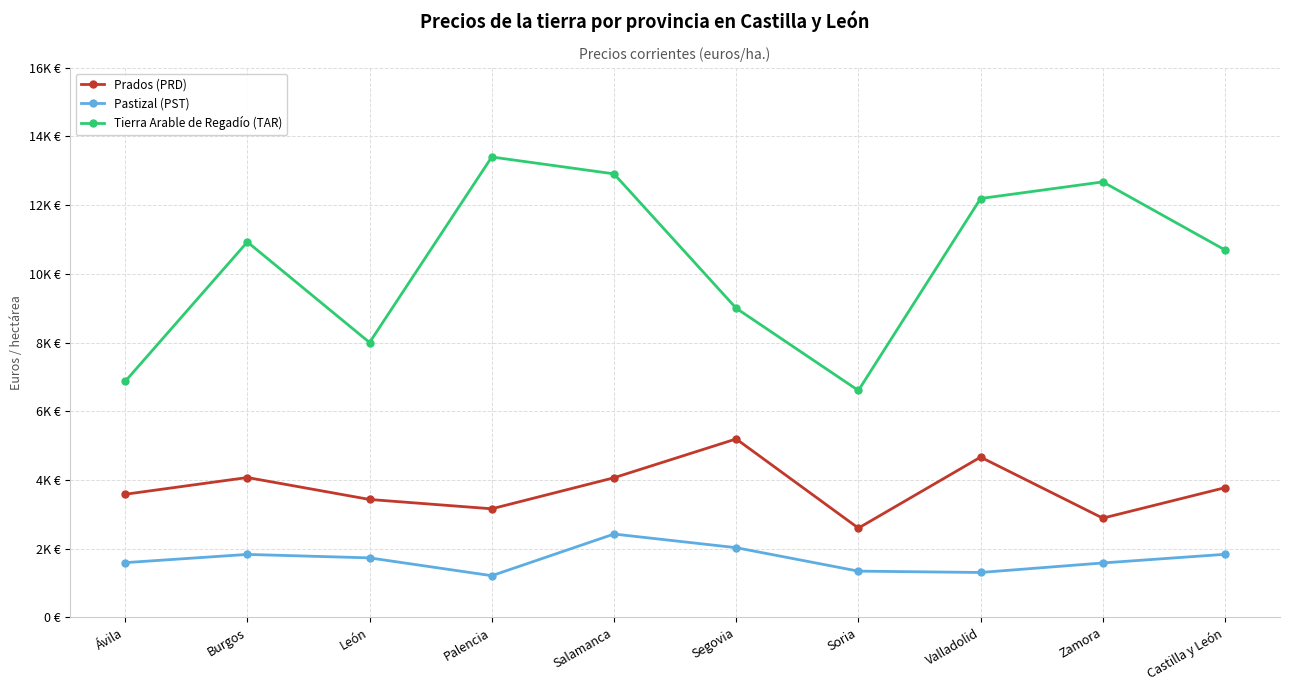

True or false: Tierra Arable de Regadío (TAR) and Pastizal (PST) cross at least once.

False